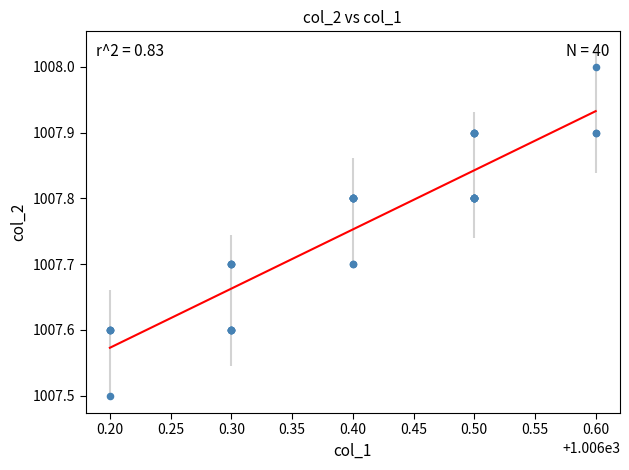

What Y value in the scatter plot is closest to 1007?

1007.5